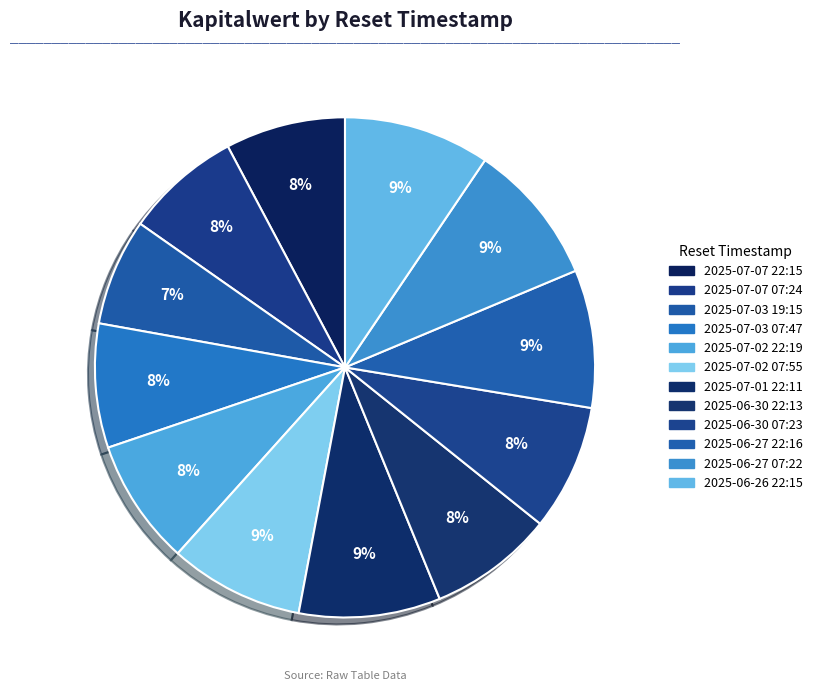

To the nearest percent, what portion does 2025-07-03 19:15 represent?

7%